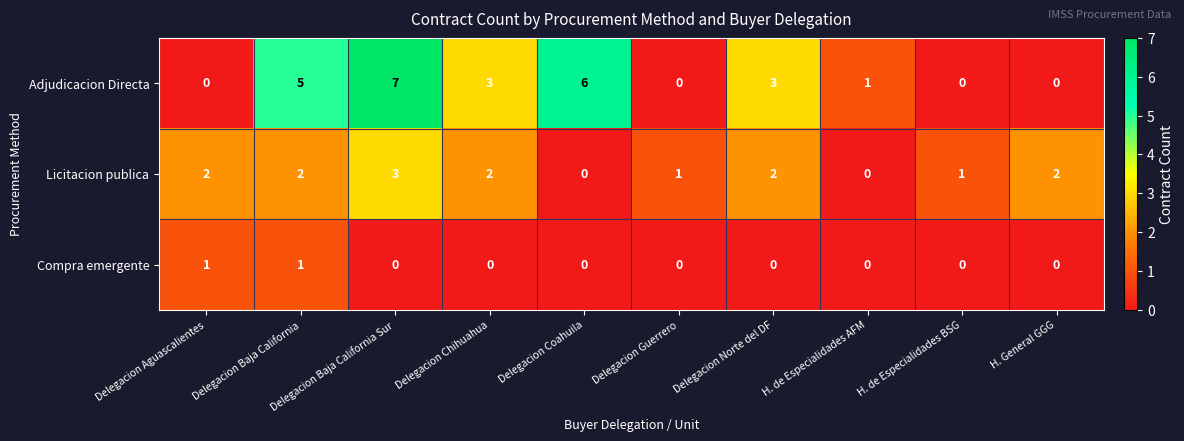

Is the value of Compra emergente at Delegacion Chihuahua greater than the value of Licitacion publica at Delegacion Aguascalientes?

No